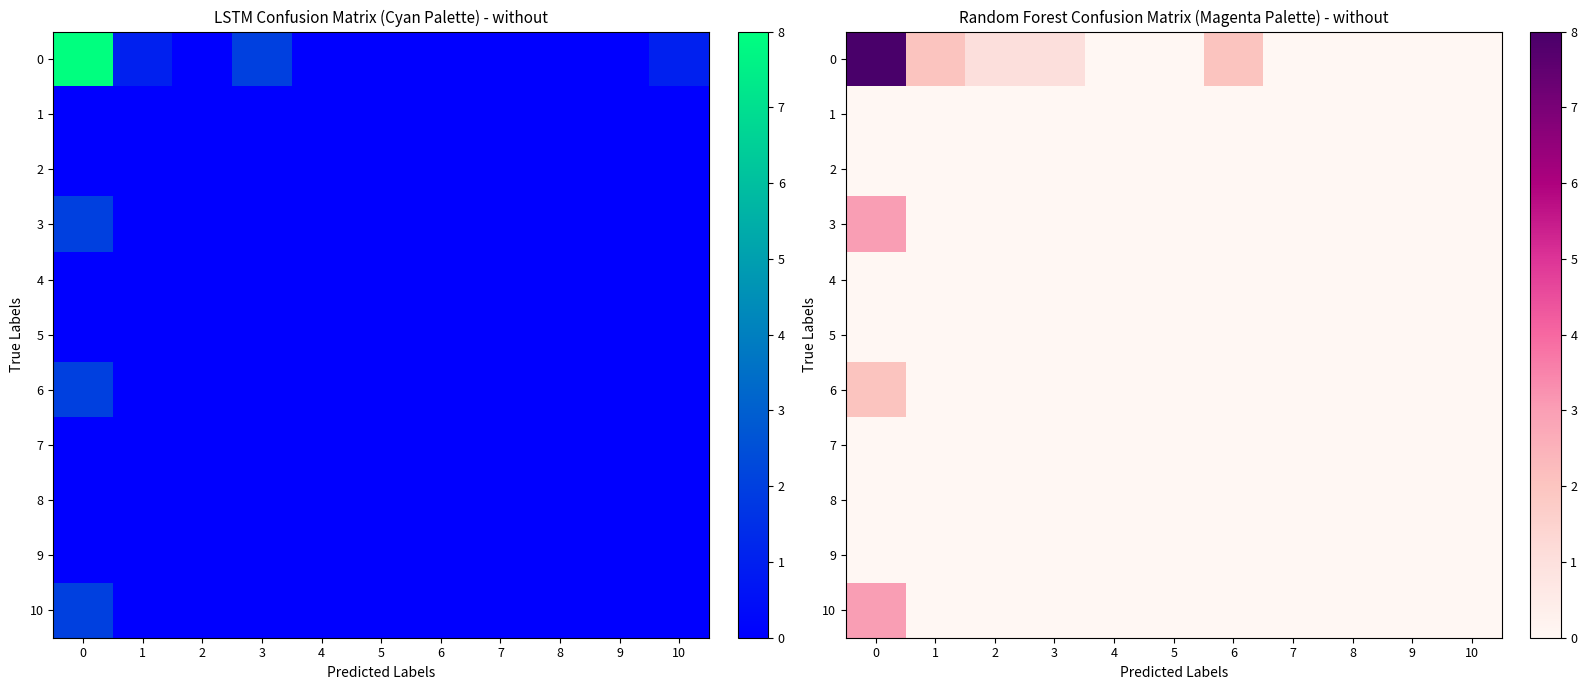

At how many categories does at least one series exceed 1?

3